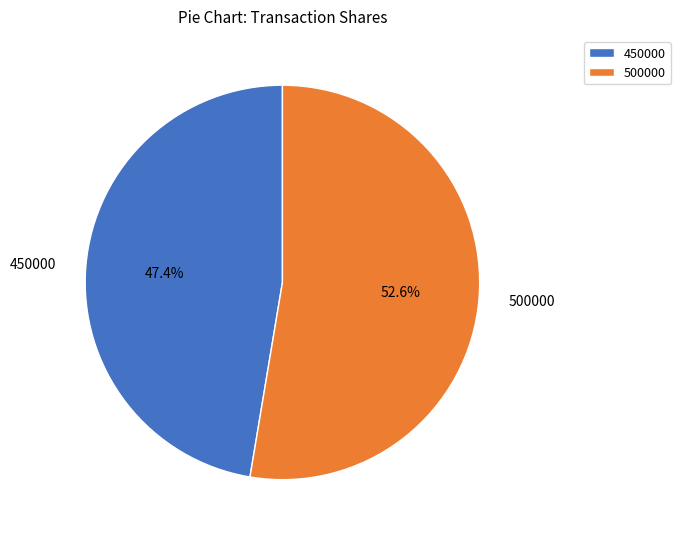

To the nearest percent, what portion does 450000 represent?

47%